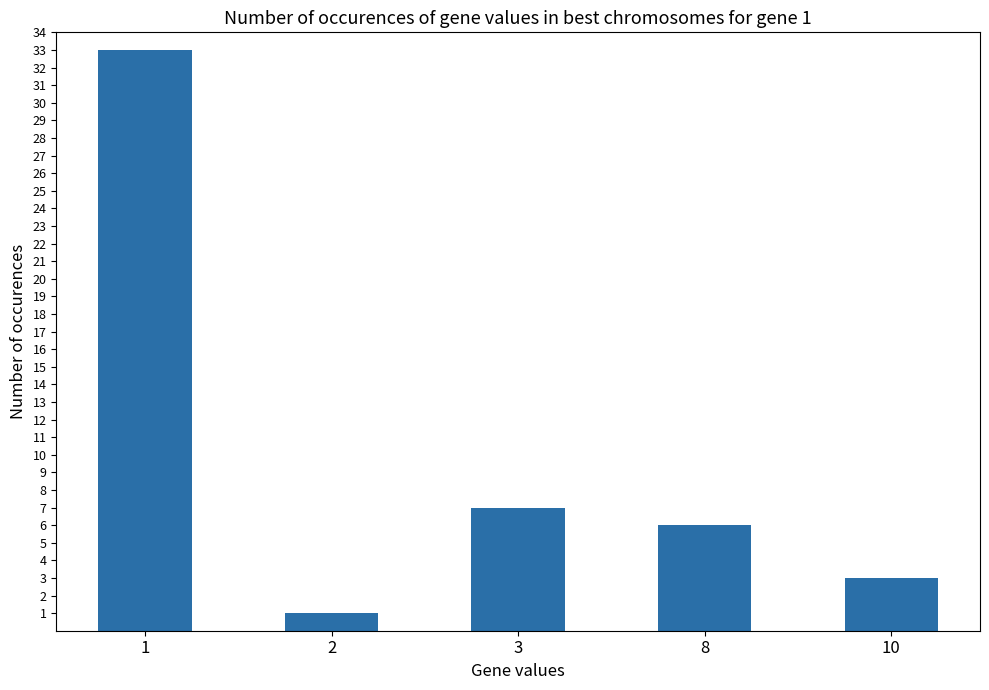

Is it true that the value at 1 is 33?

True